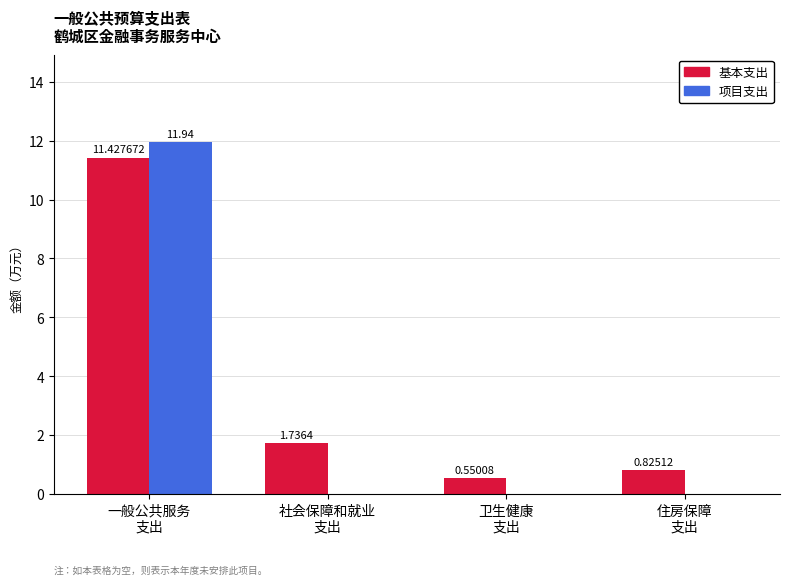

Which series has the largest total across all categories?

基本支出